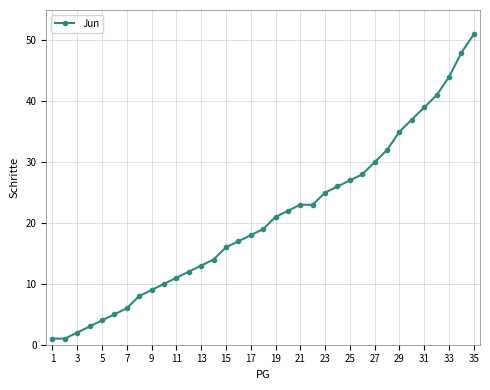

What is the greatest value displayed?

51